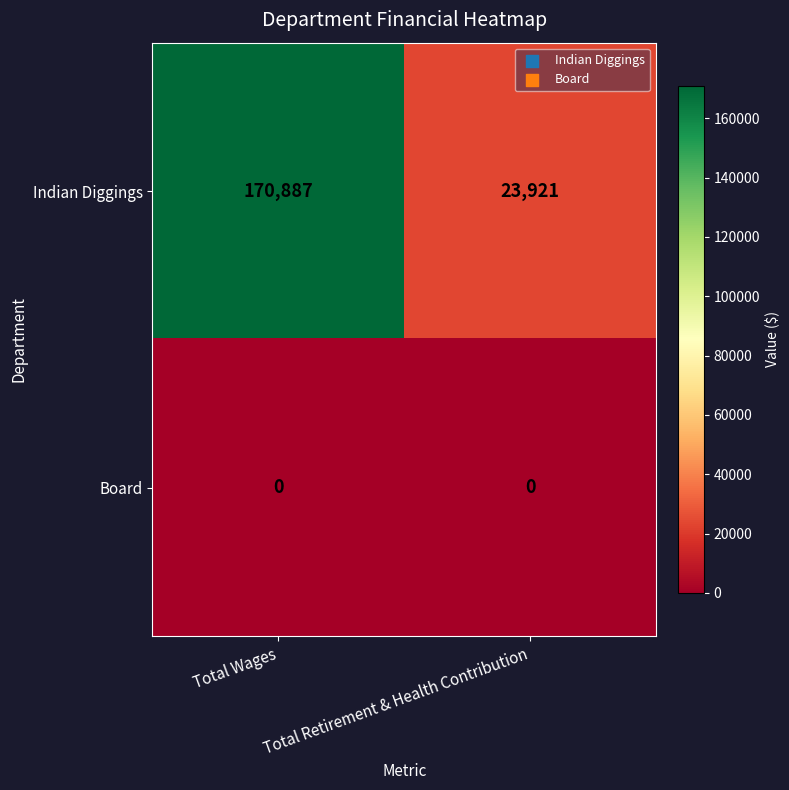

Which label corresponds to the largest value in the chart?

Total Wages